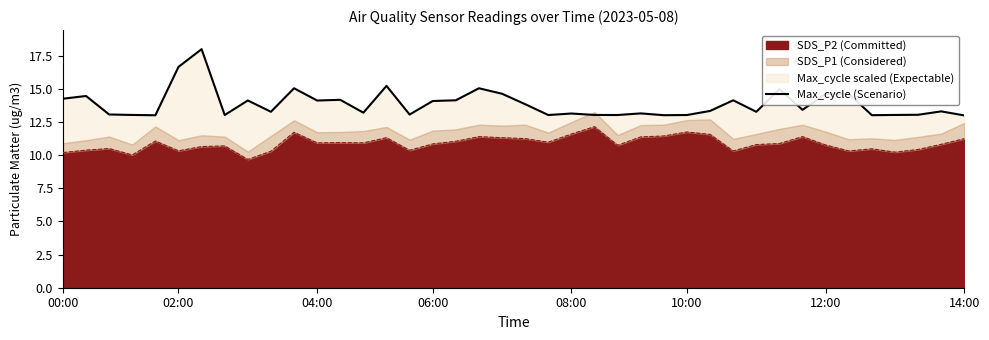

The SDS_P2 (Committed) series shows 10.3 at 02:00. True or false?

True